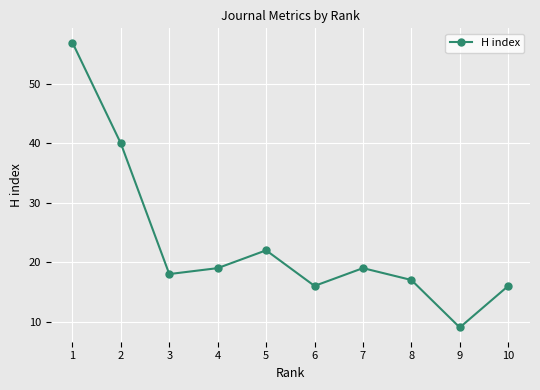

Reading right to left, transcribe all the data shown in this chart.

10=16	9=9	8=17	7=19	6=16	5=22	4=19	3=18	2=40	1=57